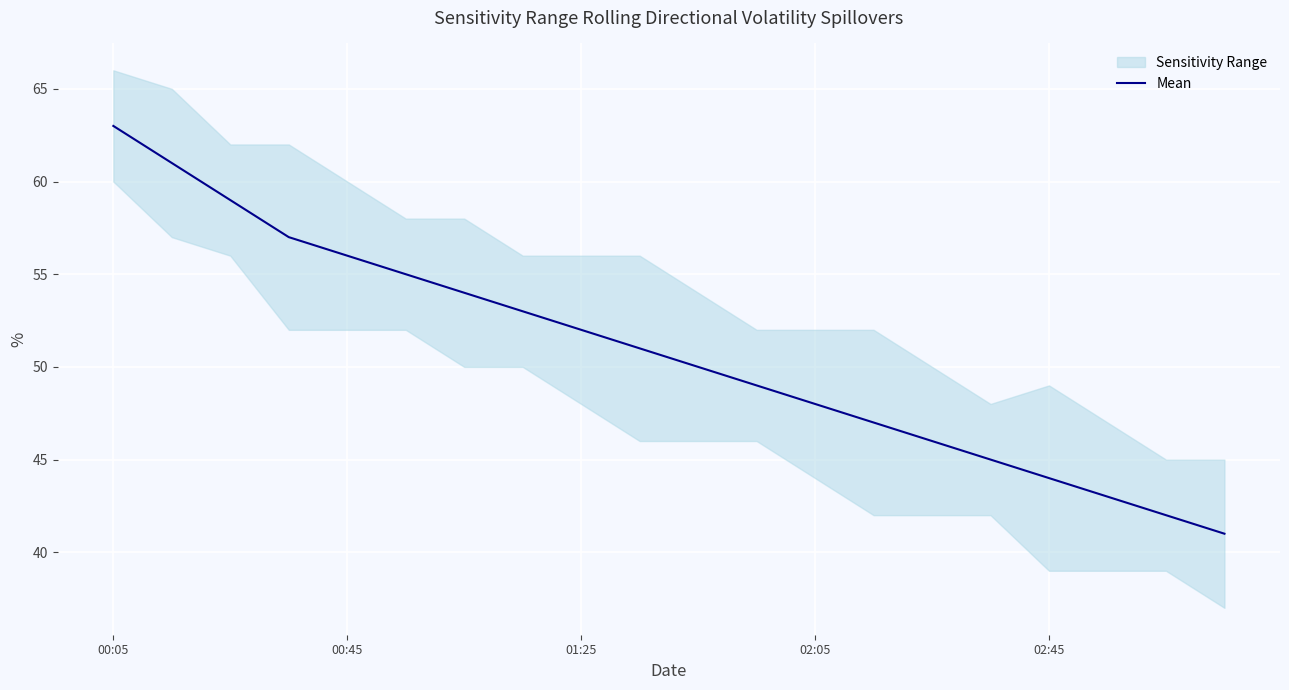

True or false: Mean has a value of 110 at 00:05.

False